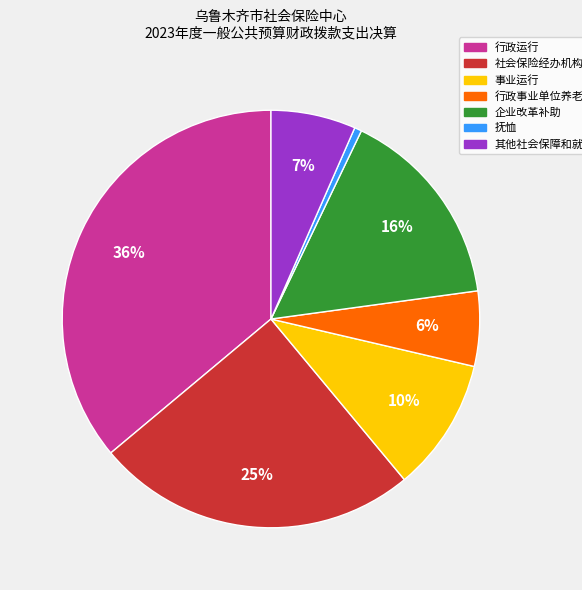

Is it true that 行政运行 is 36% of the pie?

True